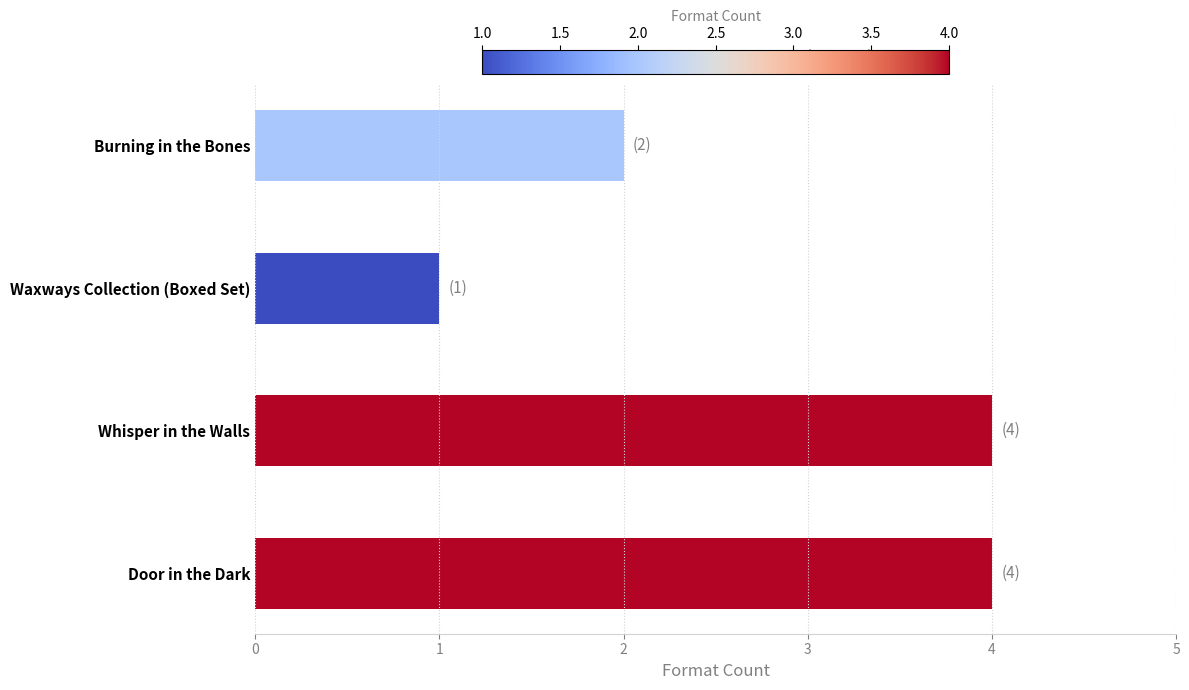

Are the bars horizontal?

Yes